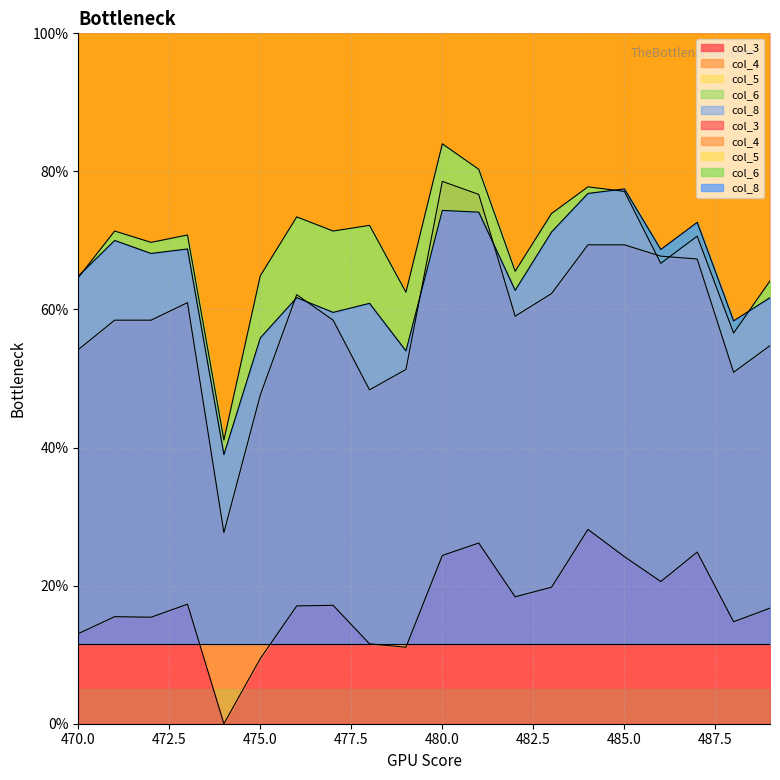

What is the value of the col_6 point at the 5th from the left?

39.0